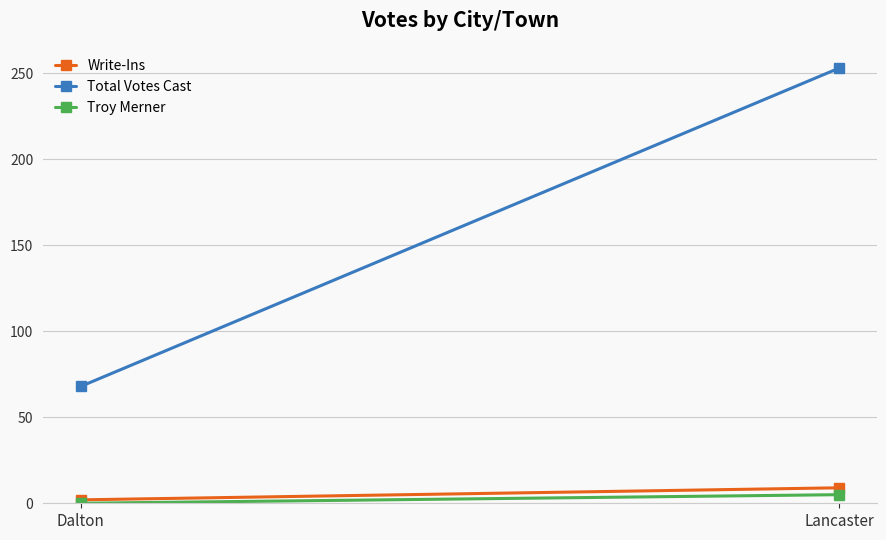

What is the difference between the highest and lowest values at Dalton?

68